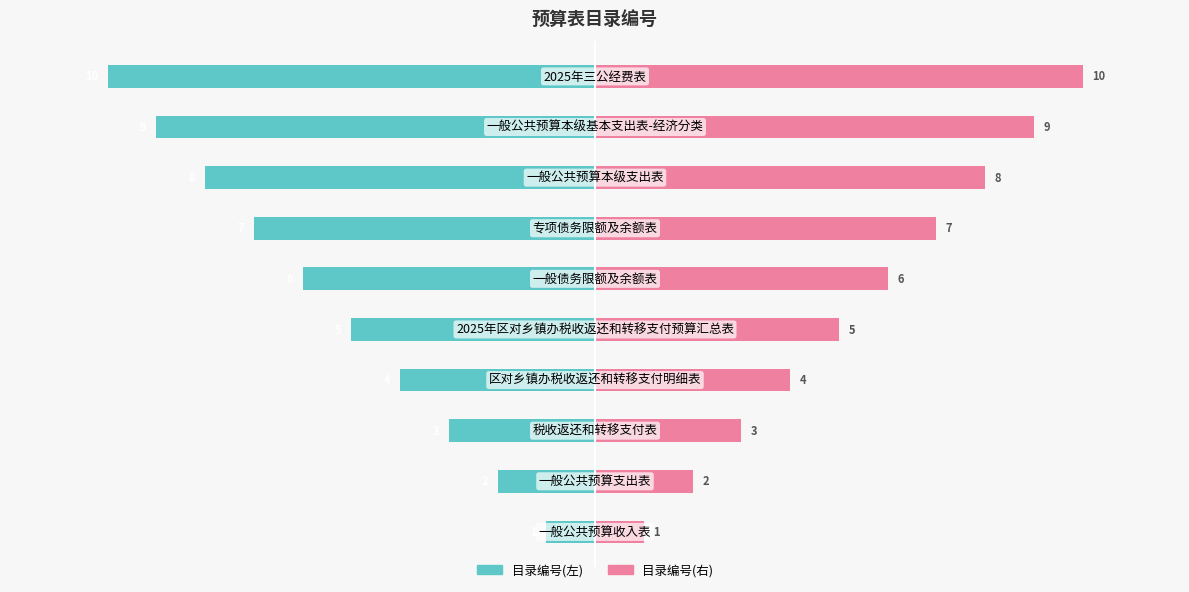

What is the difference between the maximum and minimum values in the 目录编号(右) series?

9